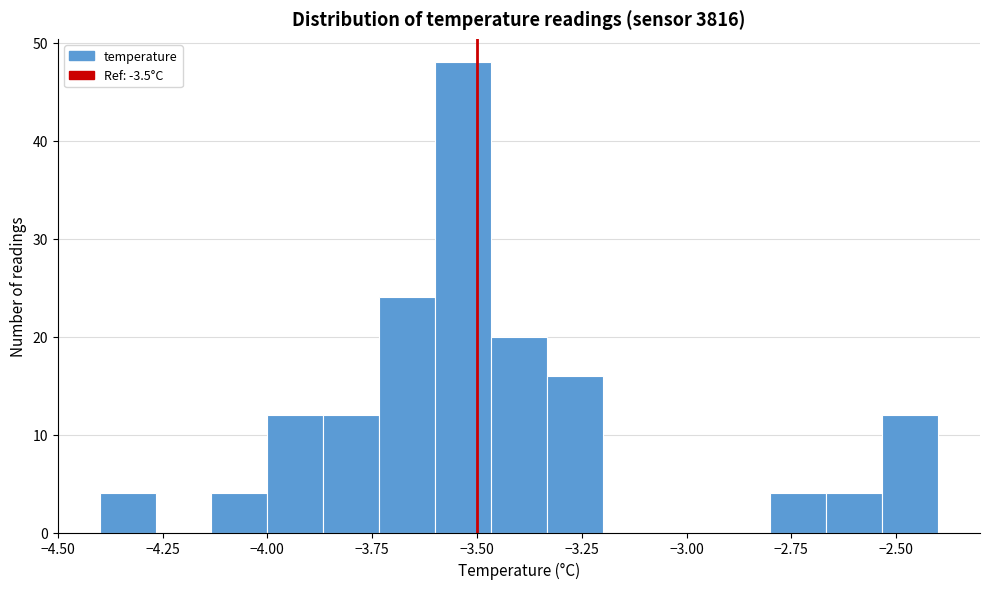

Around what value on the x-axis is the tallest bar? Give the approximate position of its centre, as read against the axis.

-3.55